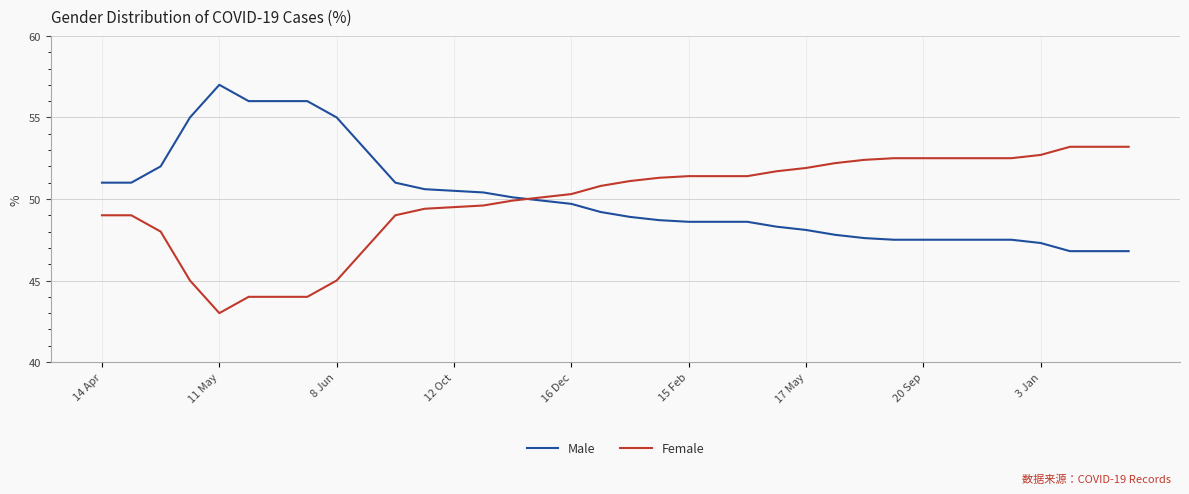

Which series ends up on top after the final intersection of Male and Female?

Female